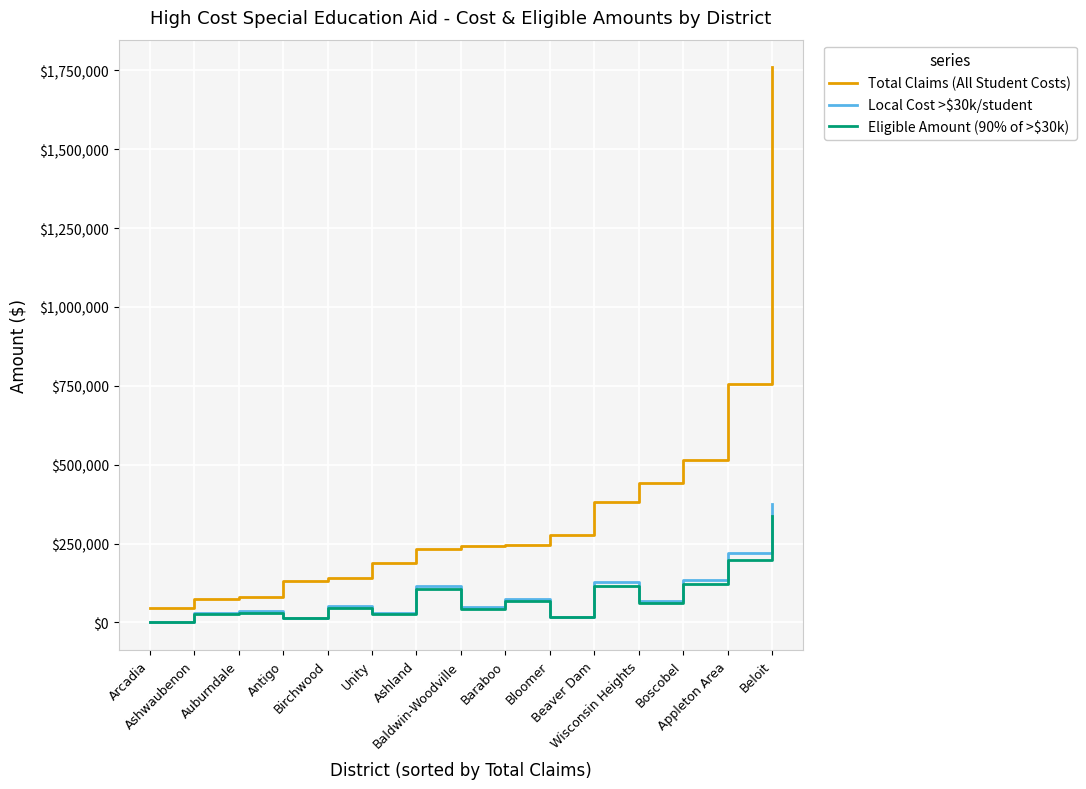

What is the highest value of the Total Claims (All Student Costs) series?

1759177.7